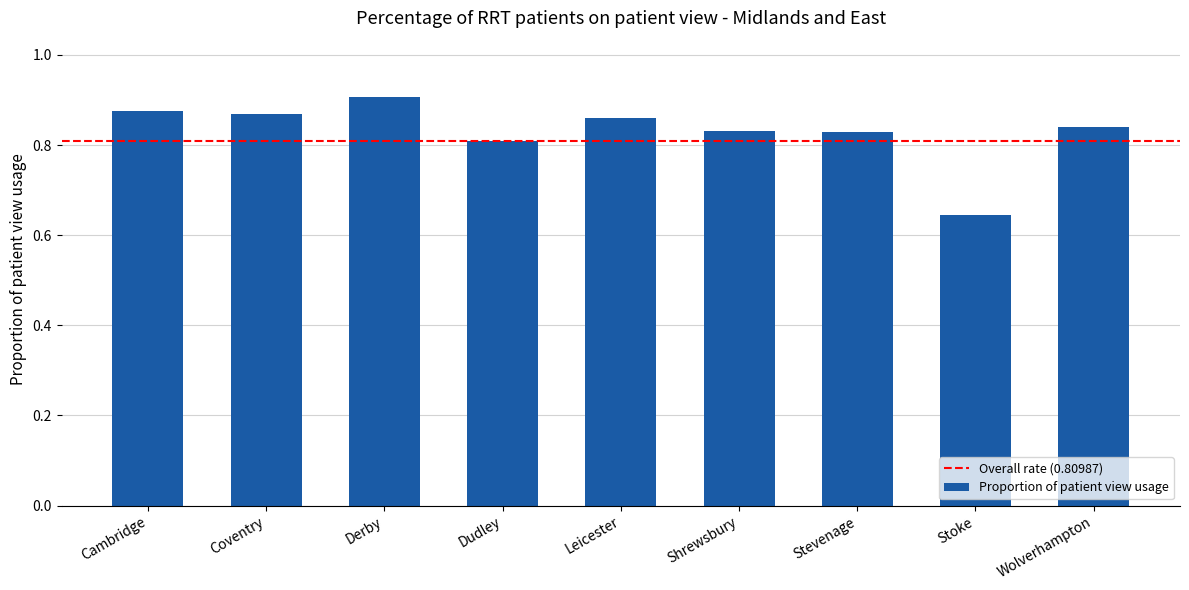

Where is the data nearest to the value 0?

Stoke